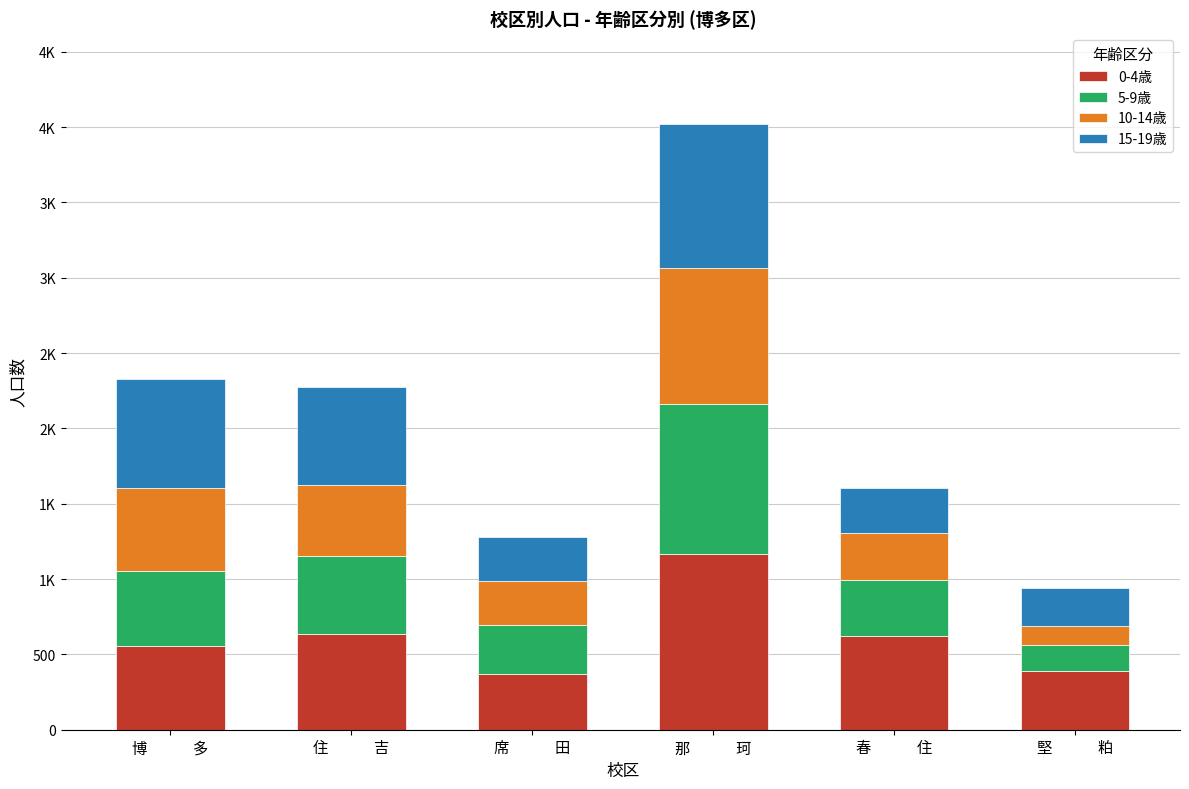

Are the bars grouped side by side (vs. stacked)?

No